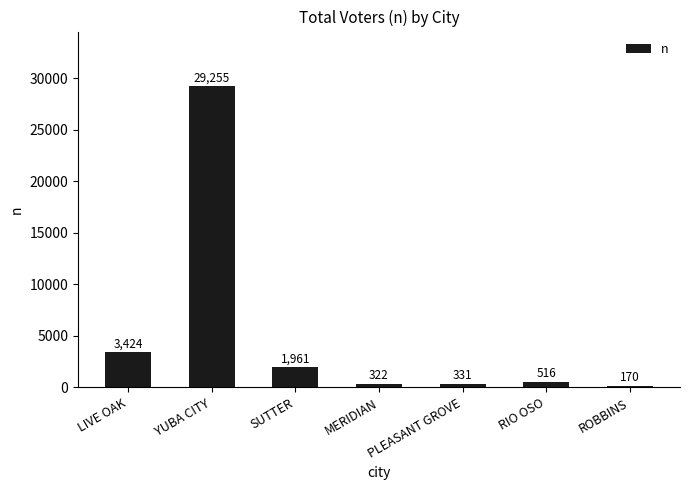

What is the change in value from YUBA CITY to PLEASANT GROVE?

-28924